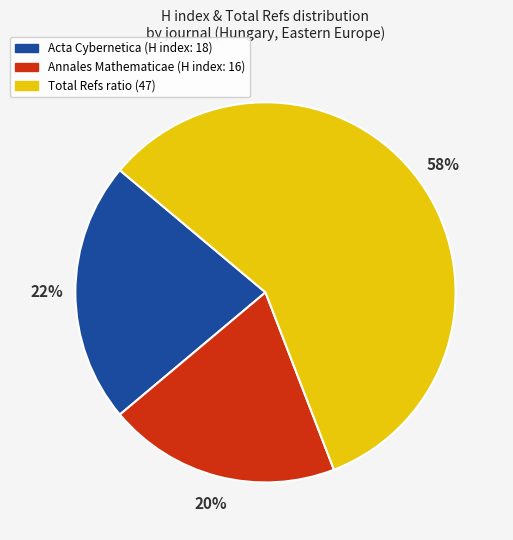

To the nearest percent, what is the difference between the Acta Cybernetica (H index: 18) and Annales Mathematicae (H index: 16) slice percentages?

2%